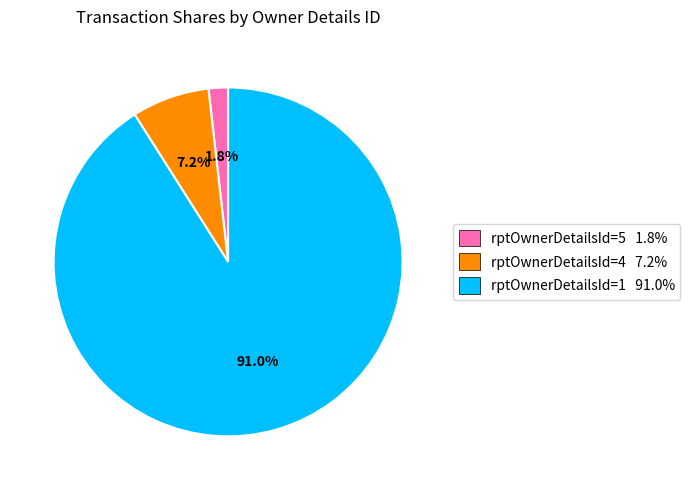

To the nearest percent, what is the difference between the rptOwnerDetailsId=4 and rptOwnerDetailsId=1 slice percentages?

84%